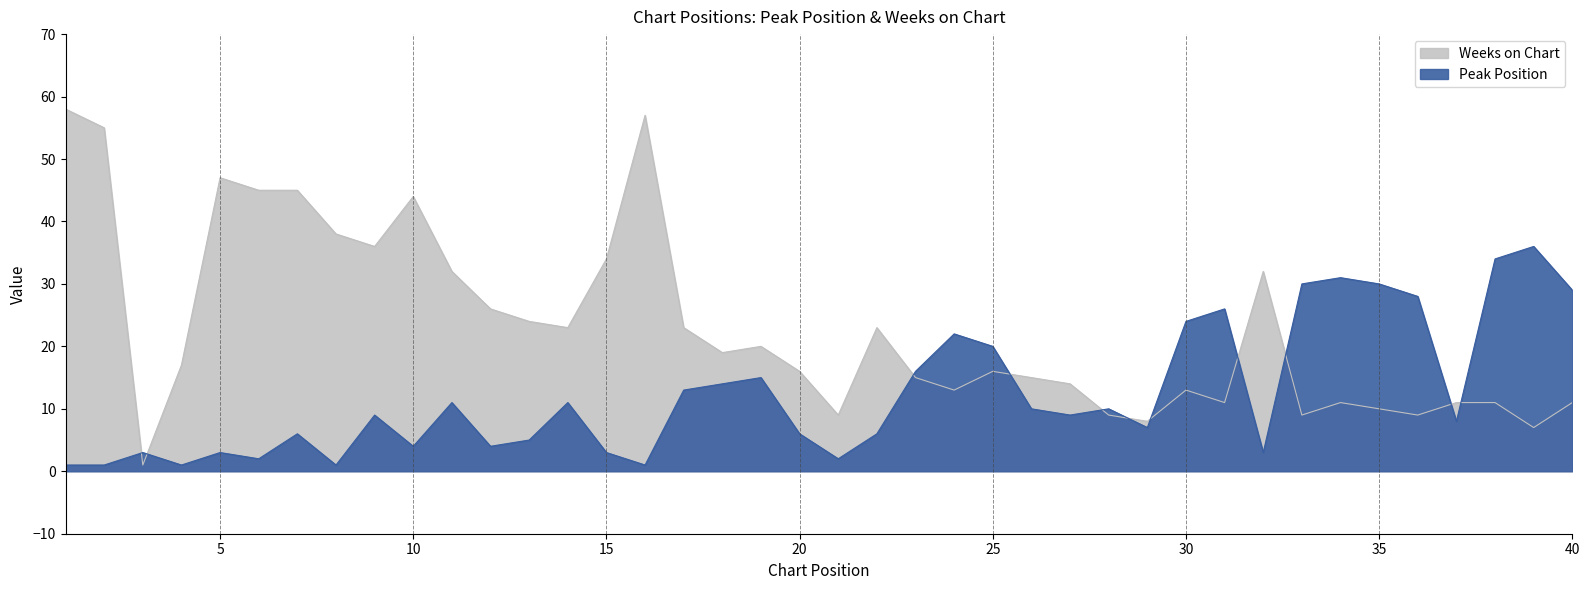

List the series in order of their peak value, highest first.

Weeks on Chart, Peak Position